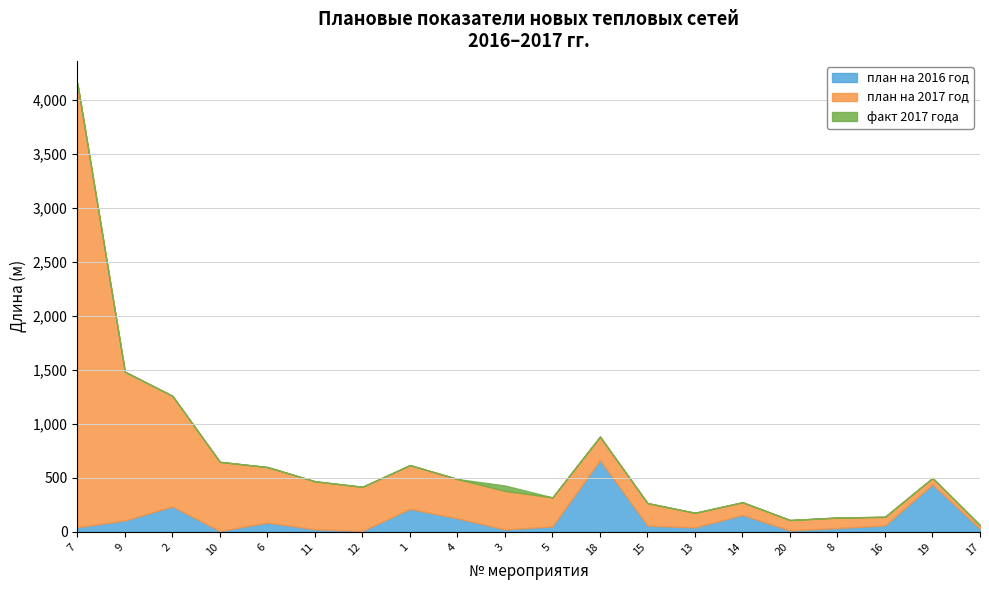

What is the difference between the highest and lowest values at 15?

209